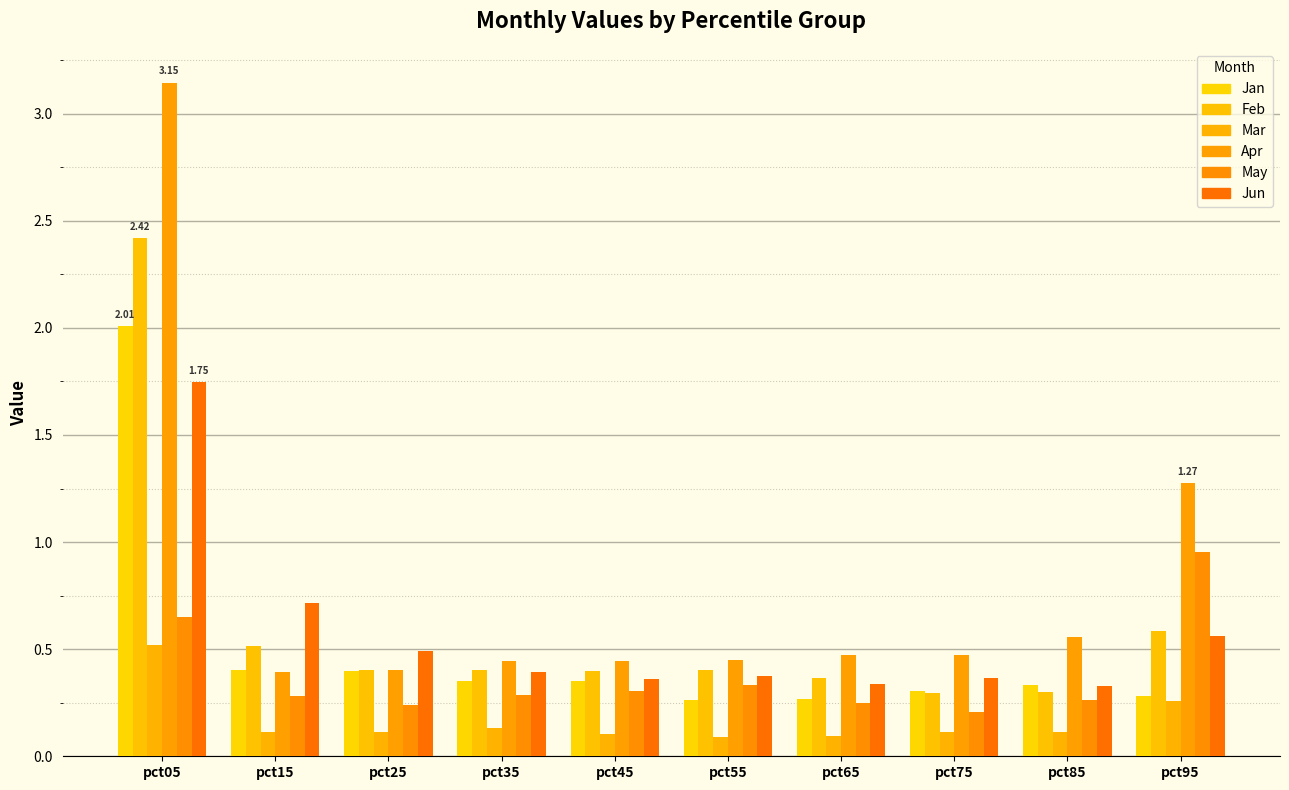

Reading right to left, what are all the values shown in this chart?

Jan: 0.3	0.3	0.3	0.3	0.3	0.3	0.4	0.4	0.4	2.0
Feb: 0.6	0.3	0.3	0.4	0.4	0.4	0.4	0.4	0.5	2.4
Mar: 0.3	0.1	0.1	0.1	0.1	0.1	0.1	0.1	0.1	0.5
Apr: 1.3	0.6	0.5	0.5	0.4	0.4	0.4	0.4	0.4	3.1
May: 1.0	0.3	0.2	0.2	0.3	0.3	0.3	0.2	0.3	0.7
Jun: 0.6	0.3	0.4	0.3	0.4	0.4	0.4	0.5	0.7	1.7